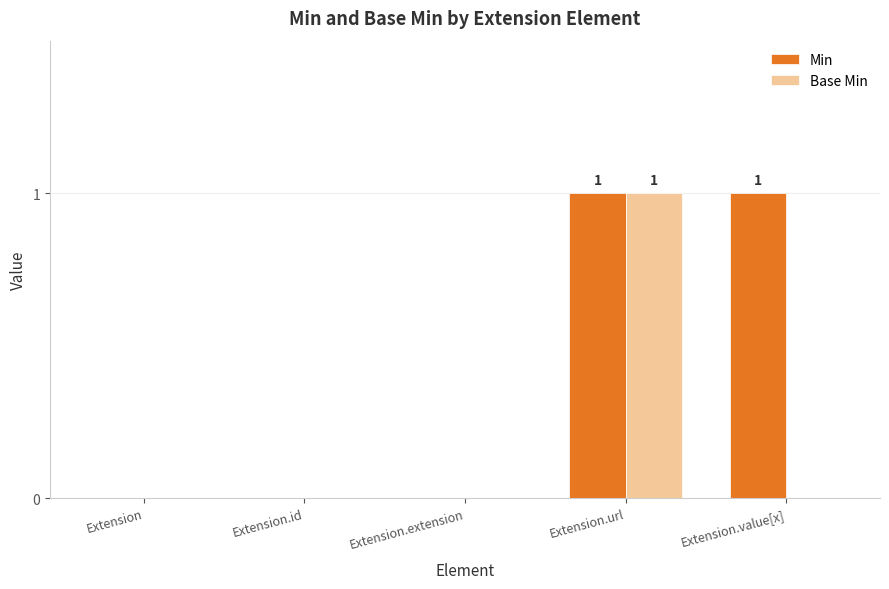

The value of Base Min at Extension is 0. True or false?

True